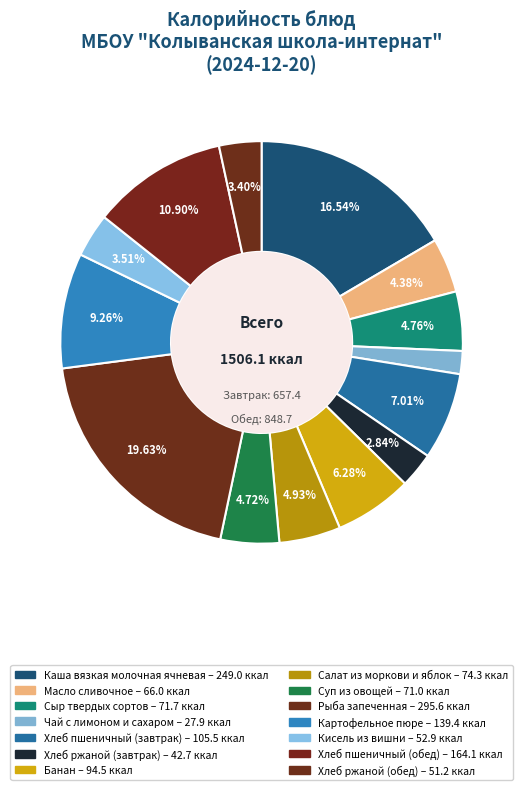

True or false: Чай с лимоном и сахаром accounts for 11% of the total.

False